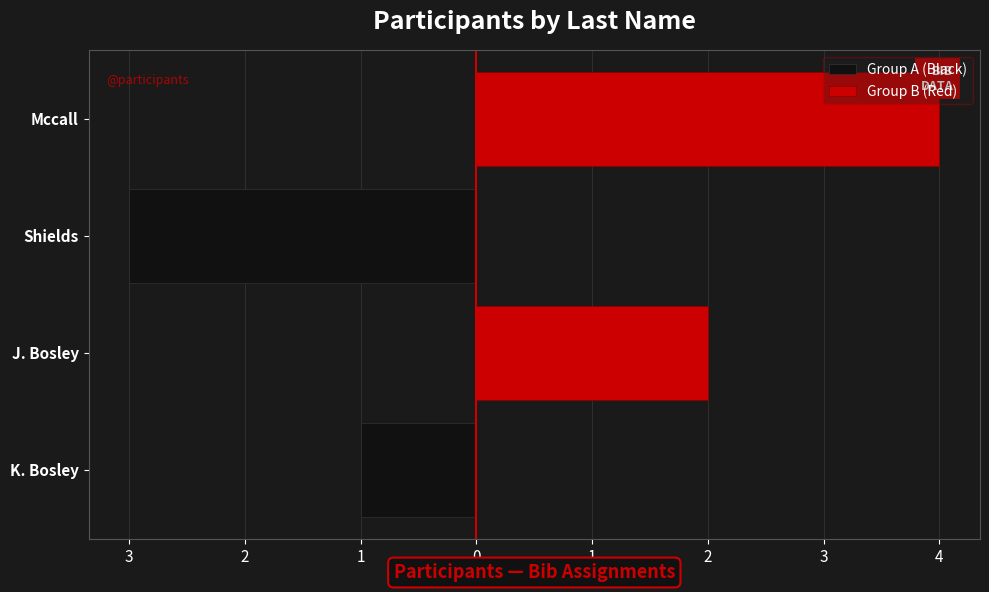

Reading right to left, list all the values displayed in this chart.

Group A (Black): 0	-3	0	-1
Group B (Red): 4	0	2	0